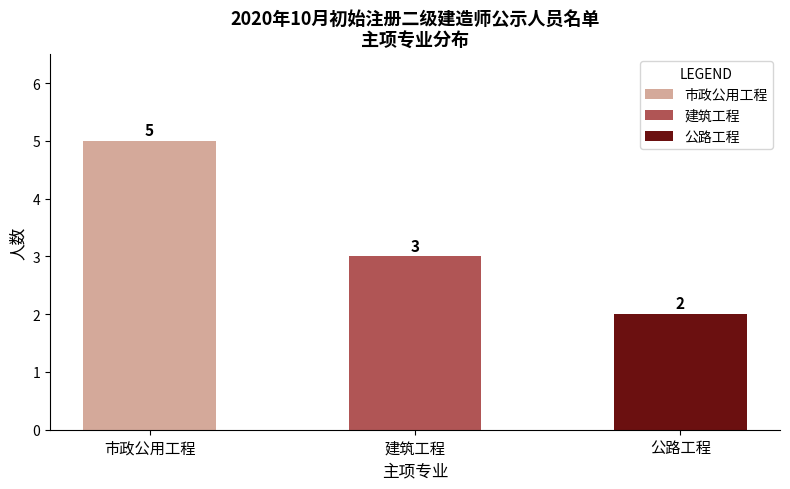

Reading left to right, what are all the values shown in this chart?

5	3	2